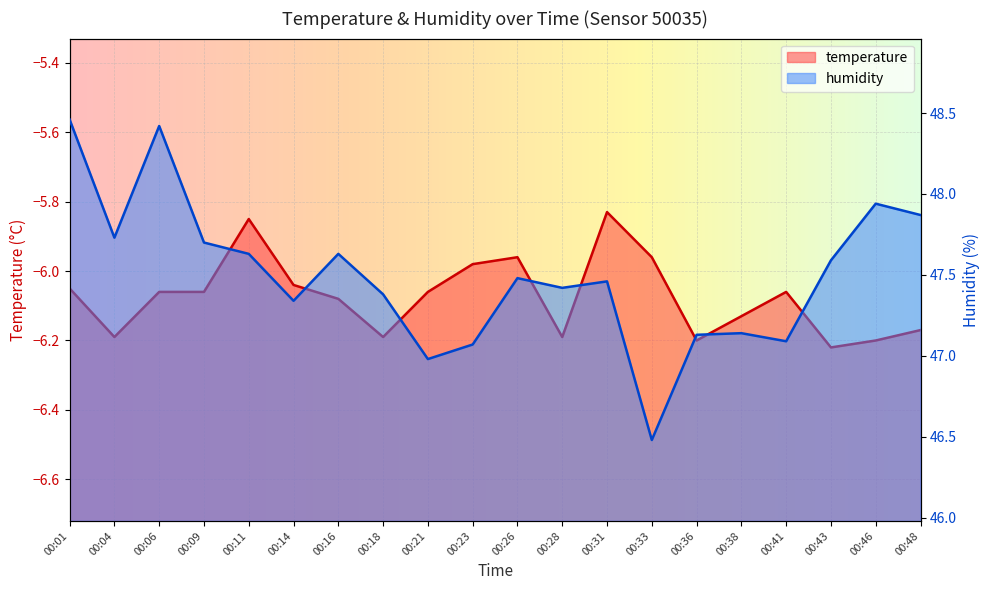

Reading left to right, extract all data points from this chart.

temperature: -6.0	-6.2	-6.1	-6.1	-5.8	-6.0	-6.1	-6.2	-6.1	-6.0	-6.0	-6.2	-5.8	-6.0	-6.2	-6.1	-6.1	-6.2	-6.2	-6.2
humidity: 48.5	47.7	48.4	47.7	47.6	47.3	47.6	47.4	47.0	47.1	47.5	47.4	47.5	46.5	47.1	47.1	47.1	47.6	47.9	47.9